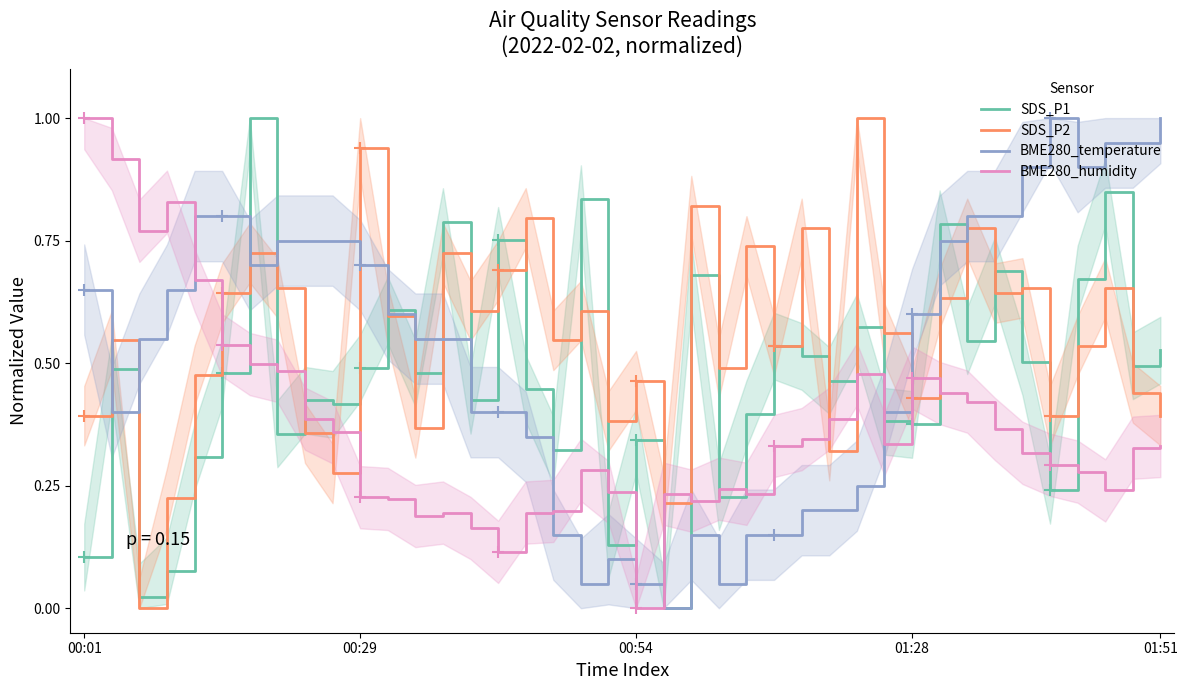

What is the difference between the maximum and minimum values in the SDS_P1 series?

1.0